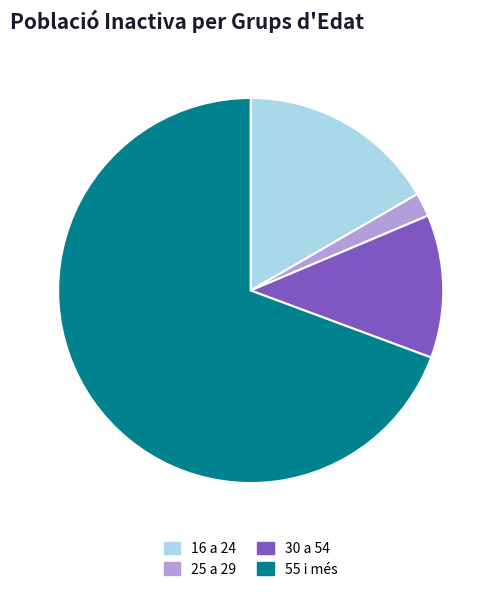

Approximately how many times larger is the value at 30 a 54 compared to 16 a 24?

0.7